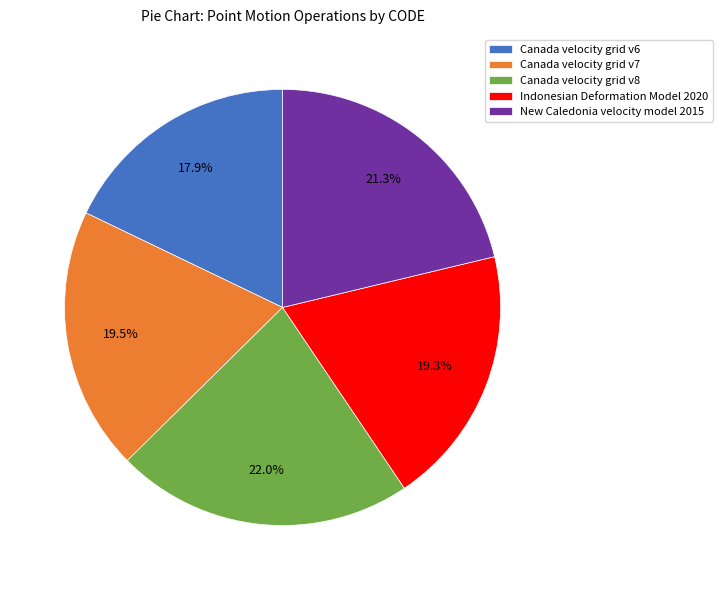

Which slice is the largest?

Canada velocity grid v8